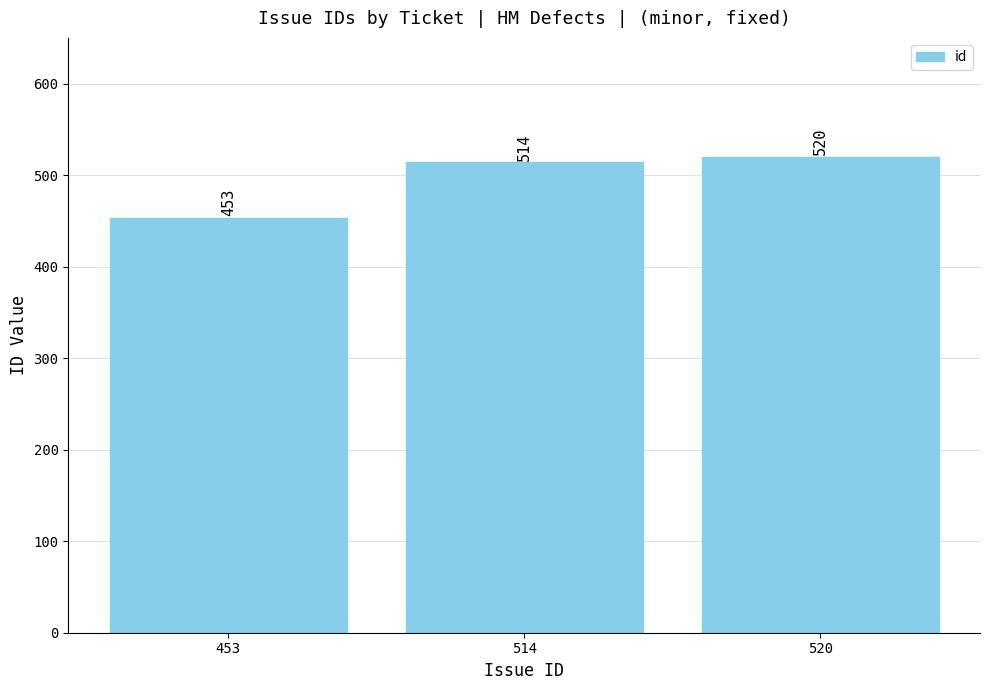

What is the average value?

496